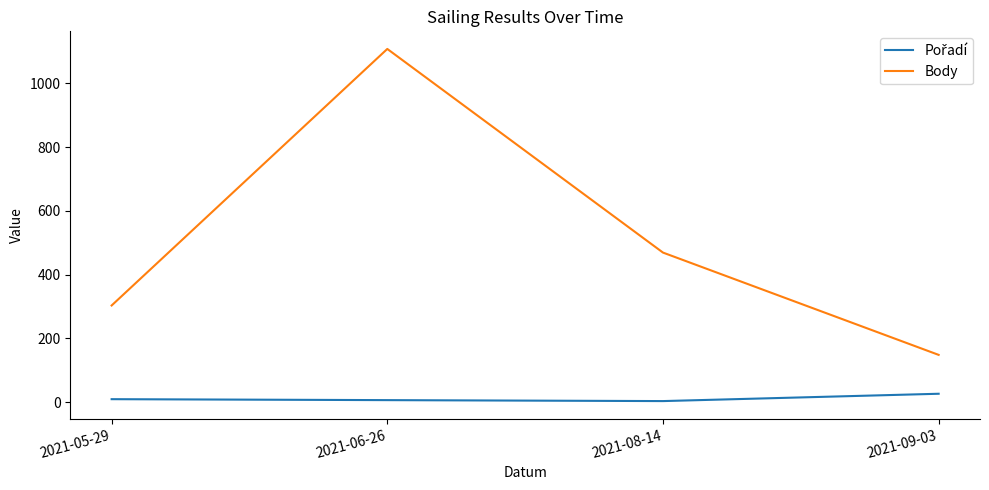

Is this an area chart (filled region under the line)?

No